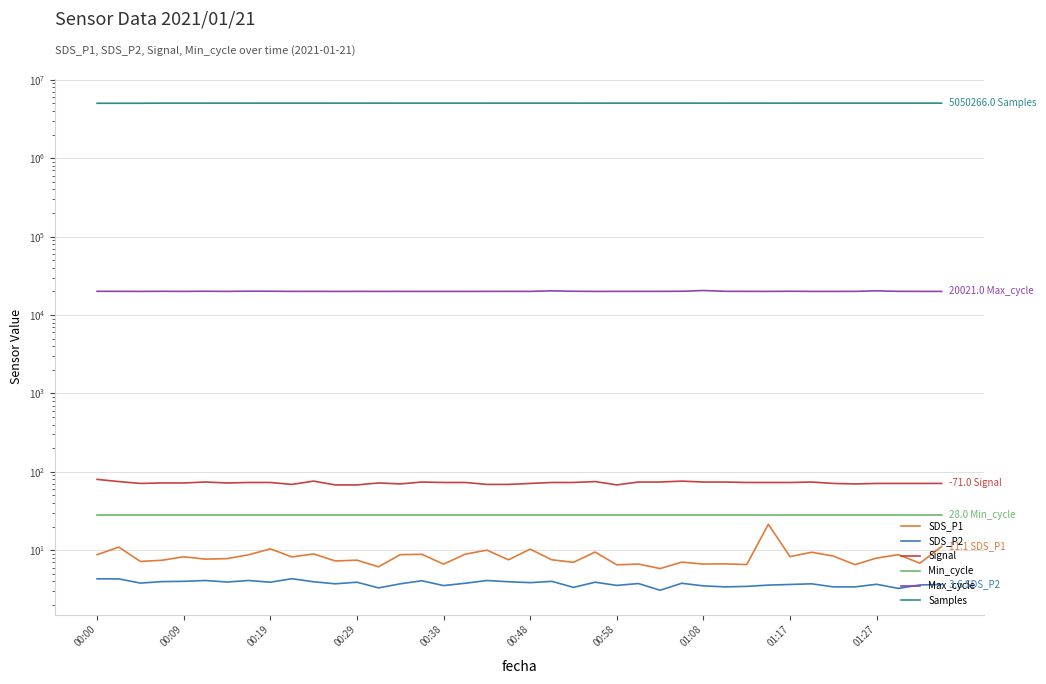

How many lines are shown in the chart?

6